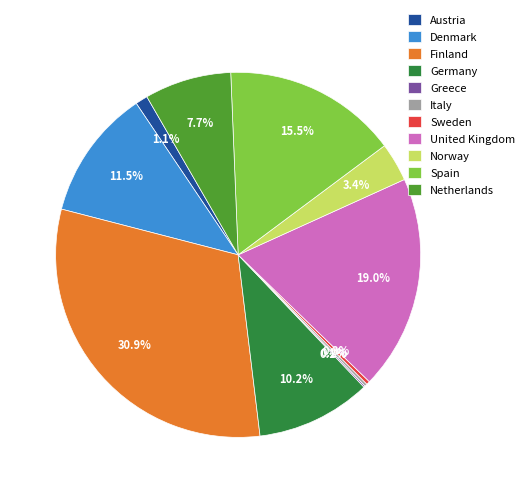

Do Sweden and Denmark together represent more than half of the pie?

No